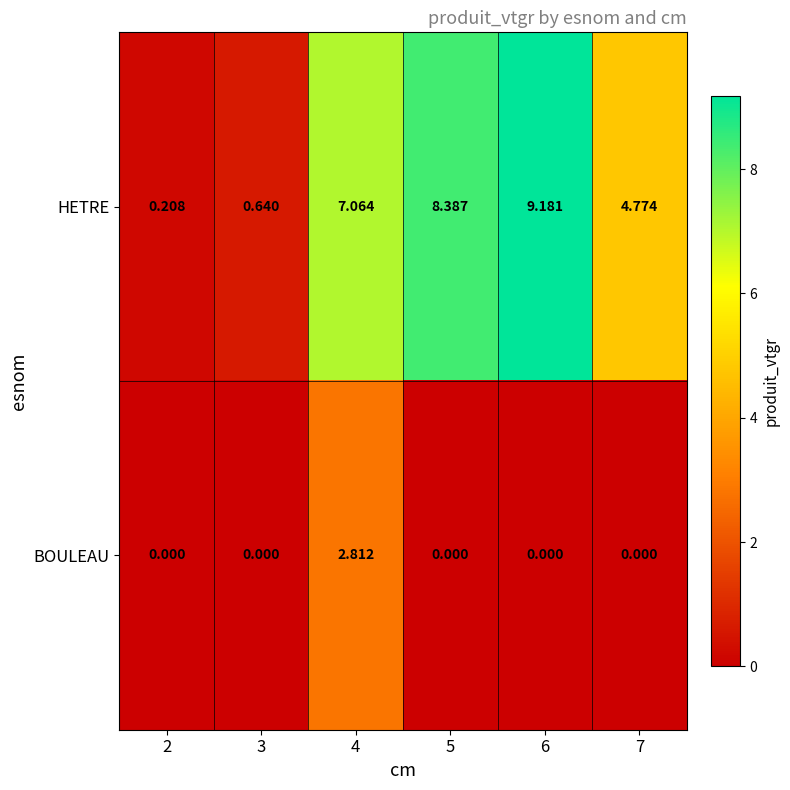

Is the value of BOULEAU at 4 greater than the value of HETRE at 6?

No